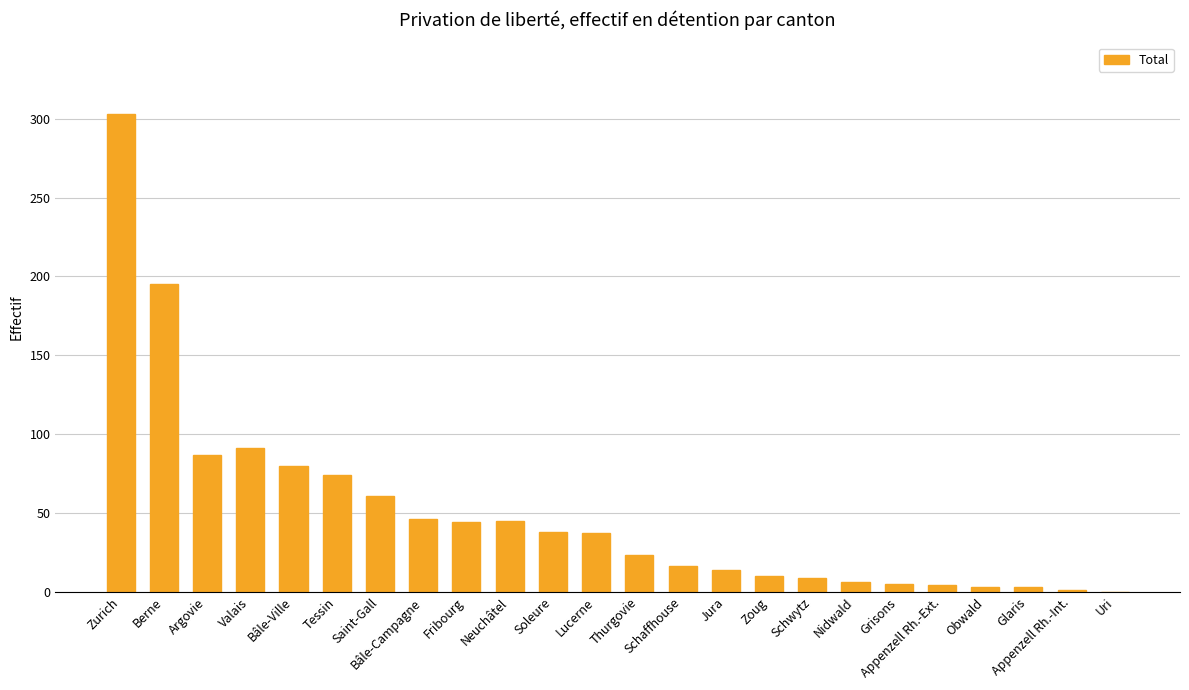

Are the bars horizontal?

No